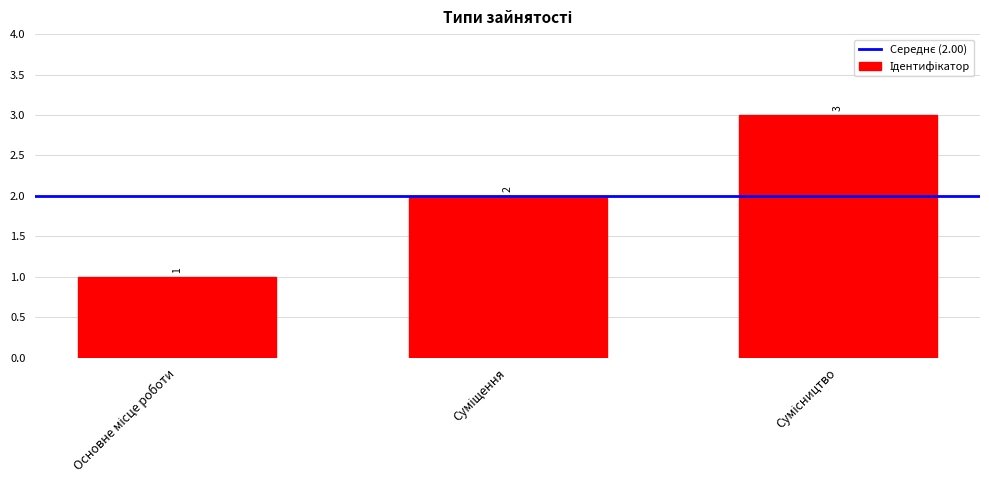

What is the greatest value displayed?

3